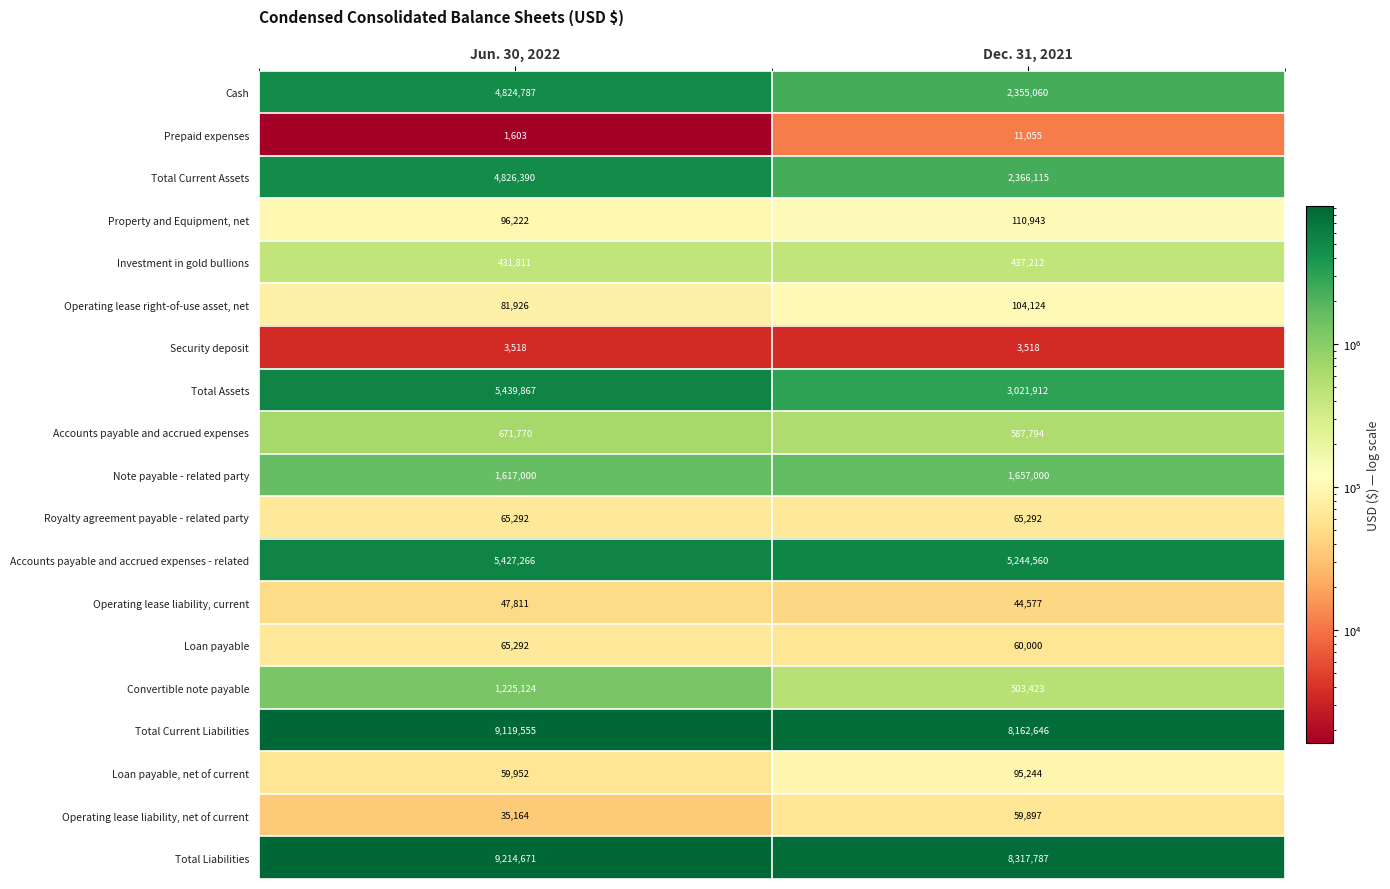

True or false: Loan payable, net of current has a value of 89777 at Jun. 30, 2022.

False